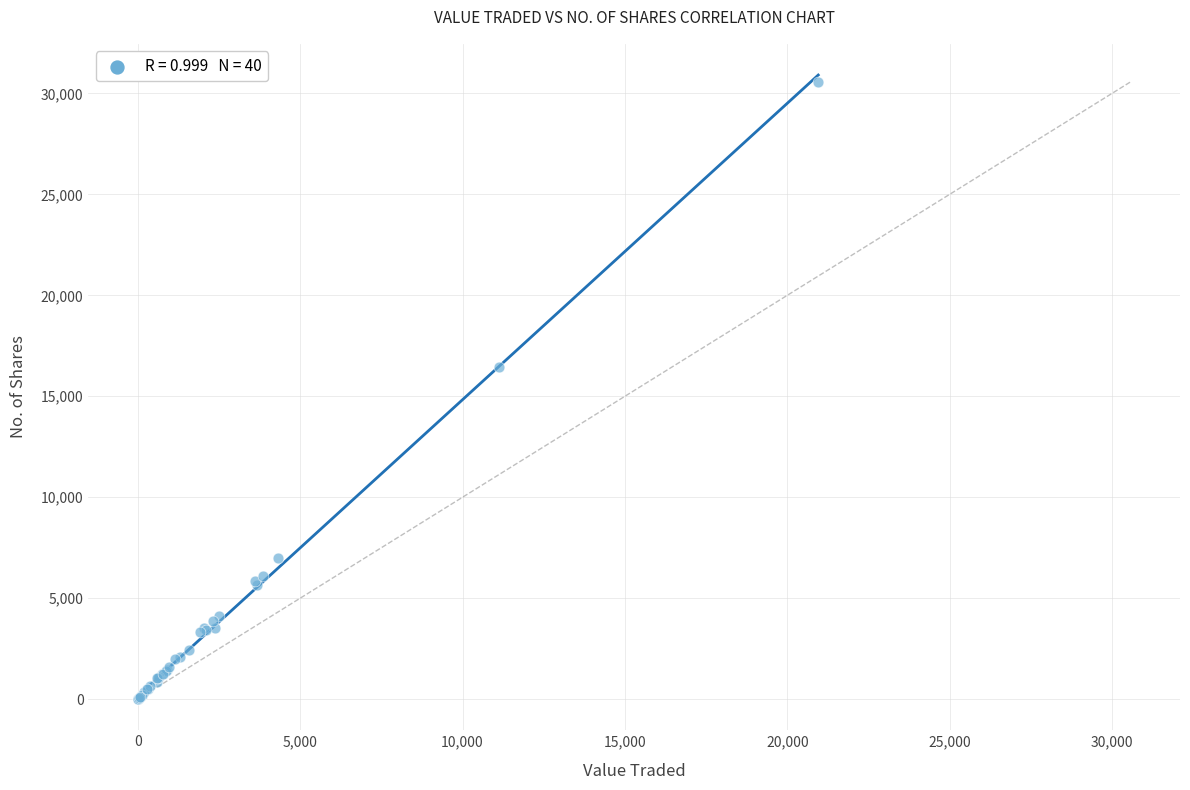

What Y value in the scatter plot is closest to 15288?

16452